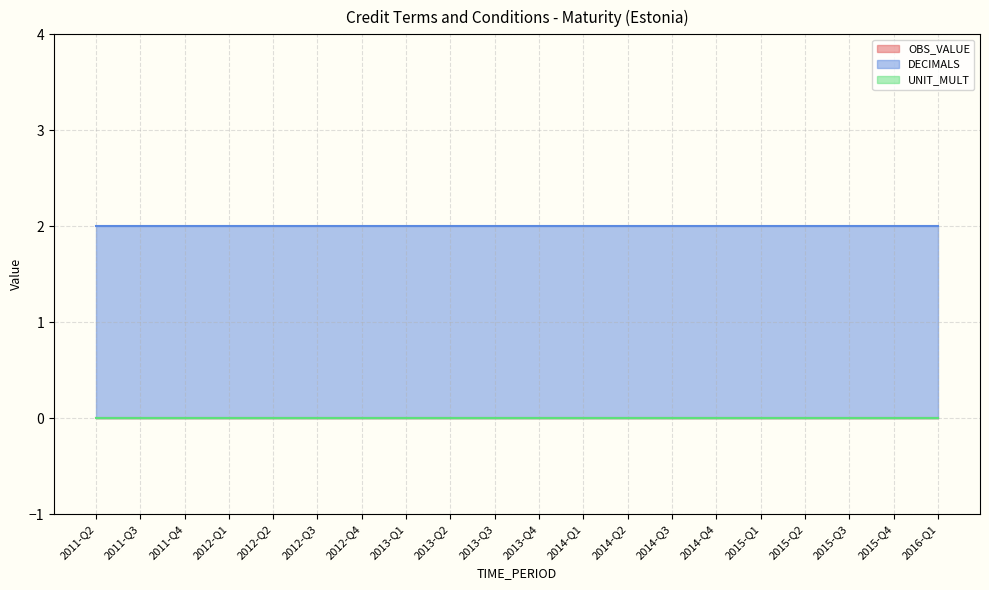

What is the label of the 12th point from the right?

2013-Q2